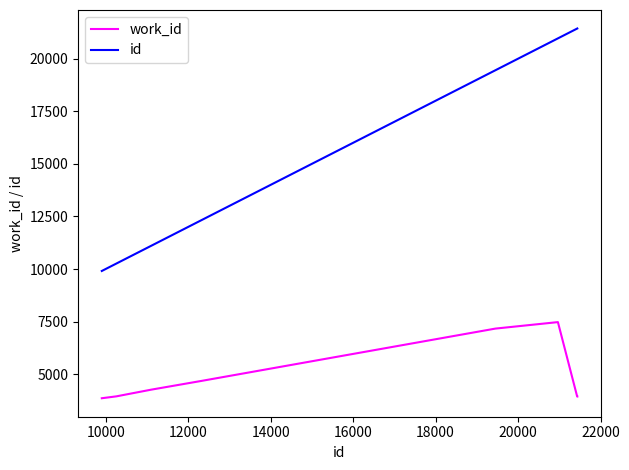

Is this an area chart (filled region under the line)?

No